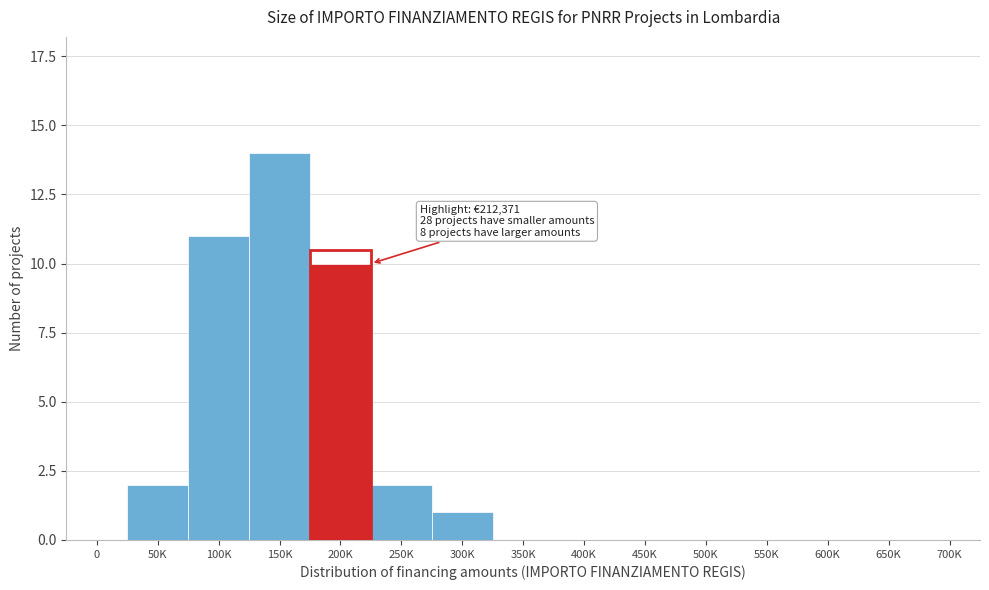

Reading left to right, list all the values displayed in this chart.

0=0	50K=2	100K=11	150K=14	200K=10	250K=2	300K=1	350K=0	400K=0	450K=0	500K=0	550K=0	600K=0	650K=0	700K=0